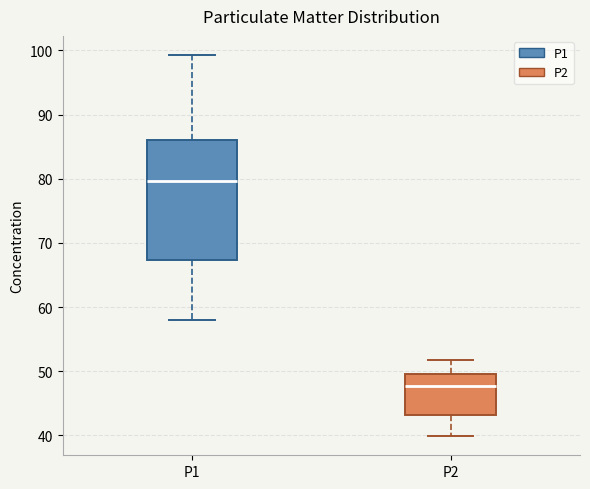

Where does the median line of the box for P1 sit on the y-axis? The values are not printed on the chart, so give them approximately, as read against the axis.

80